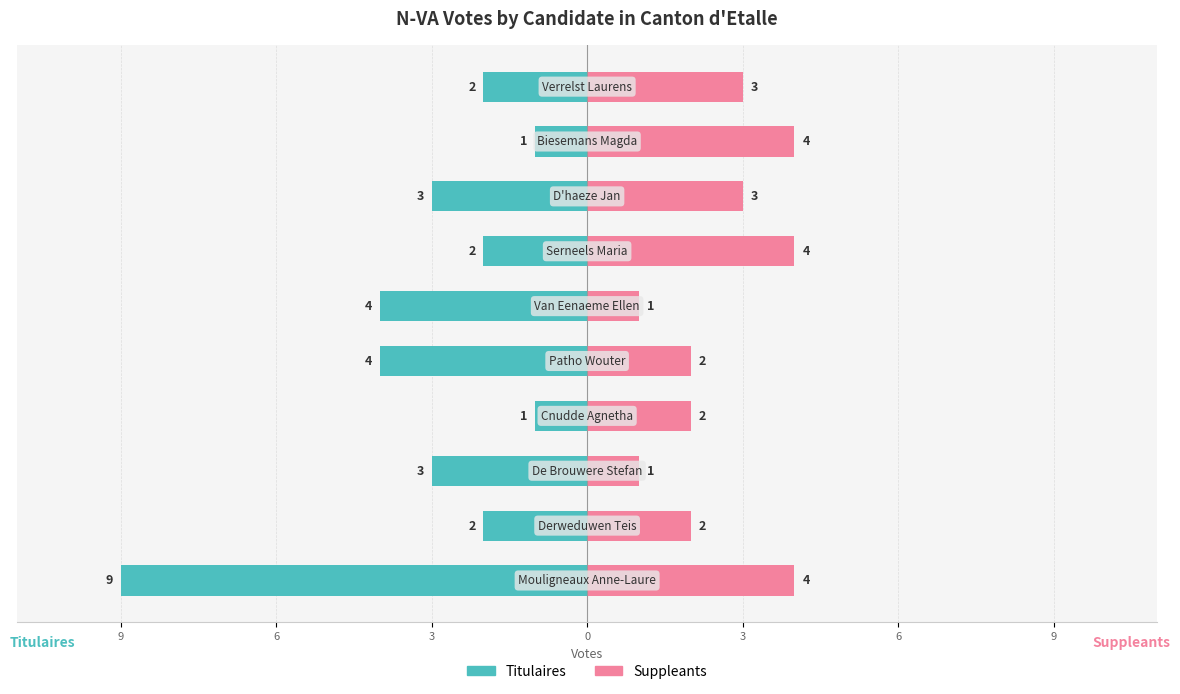

How many Suppleants values are between 2 and 4?

8